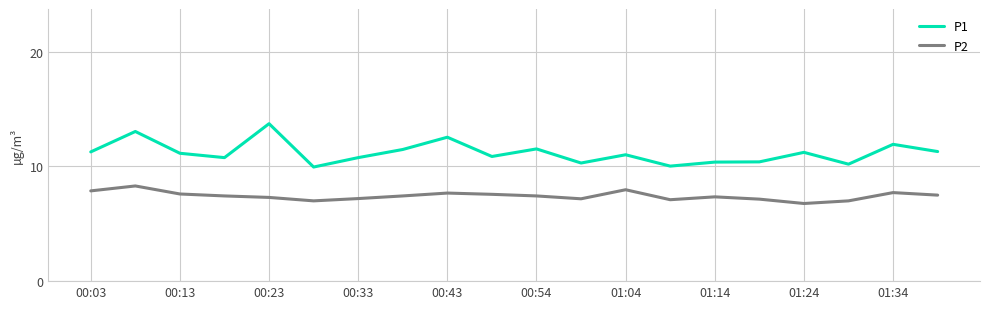

Which series has the largest total across all categories?

P1